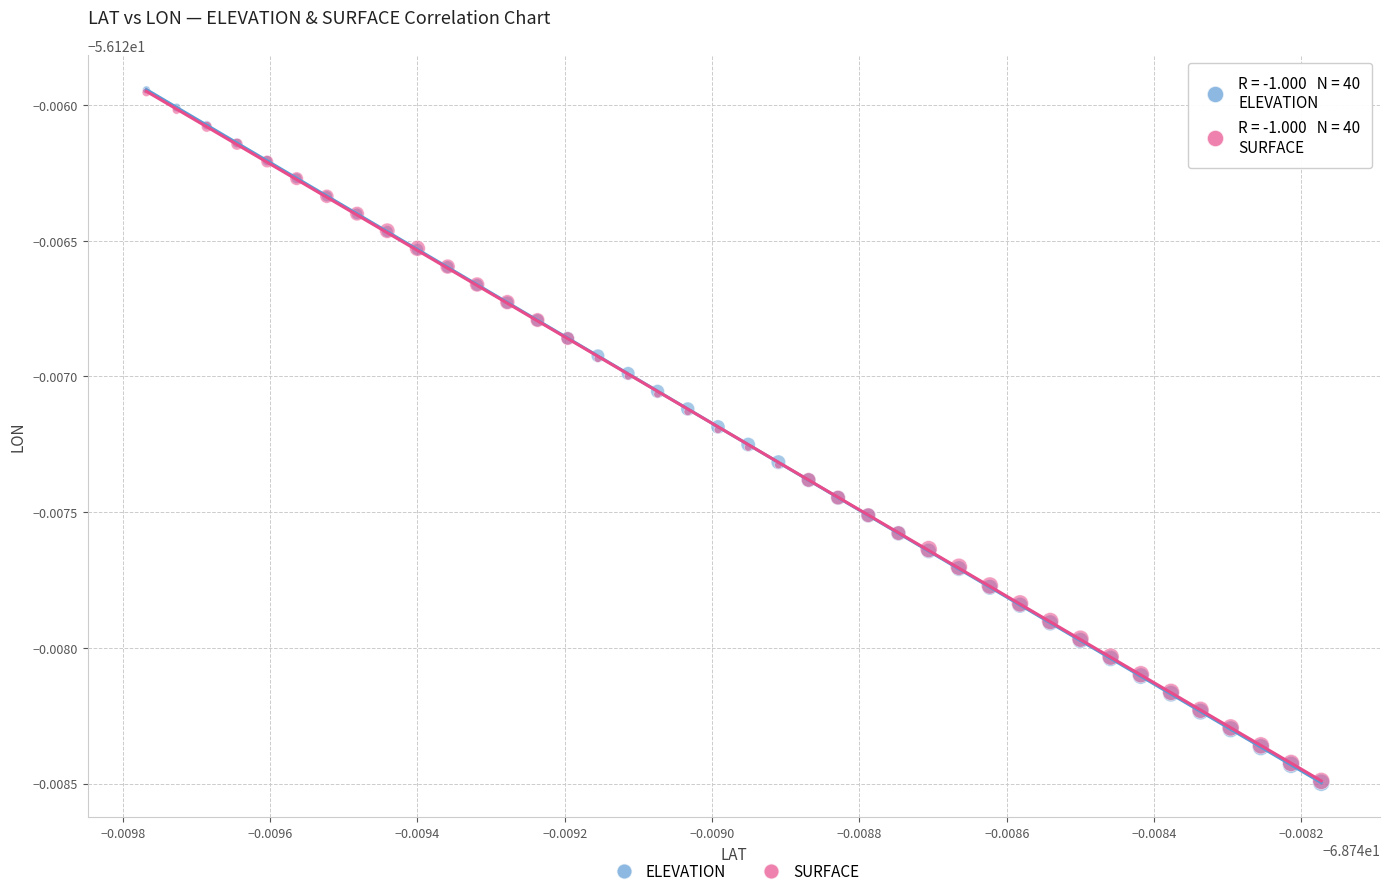

Which series has the widest spread of Y values?

ELEVATION